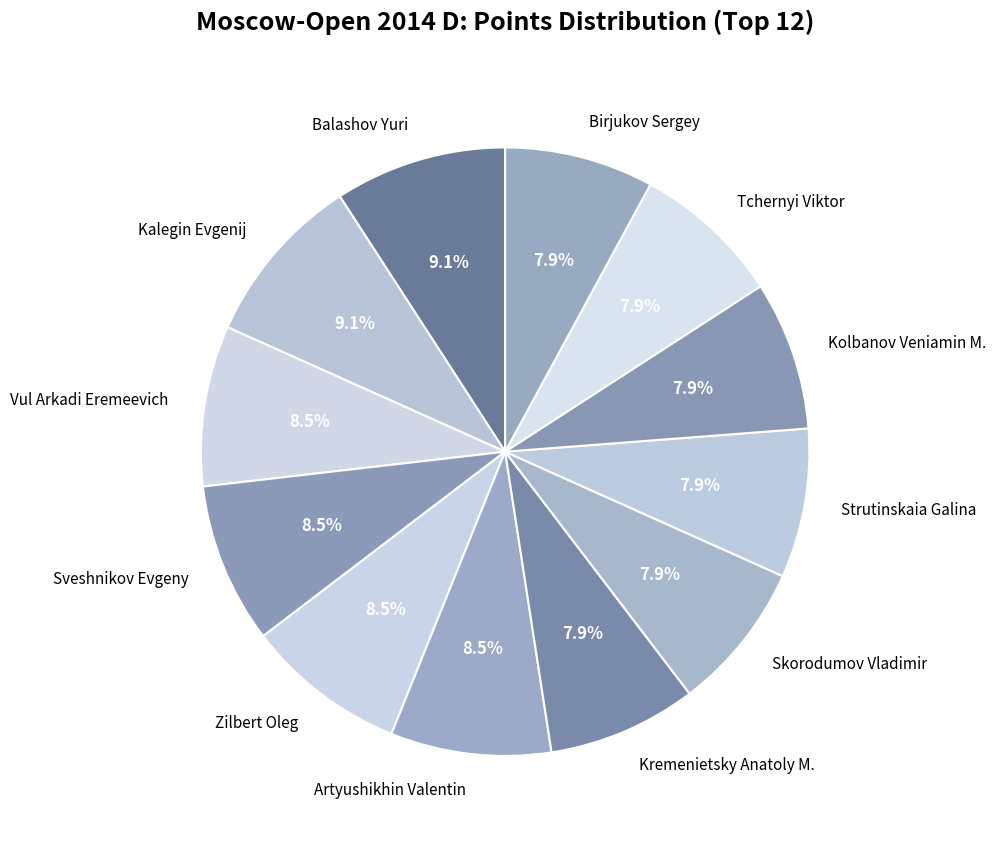

What is the ratio of the value at Zilbert Oleg to the value at Birjukov Sergey?

1.1